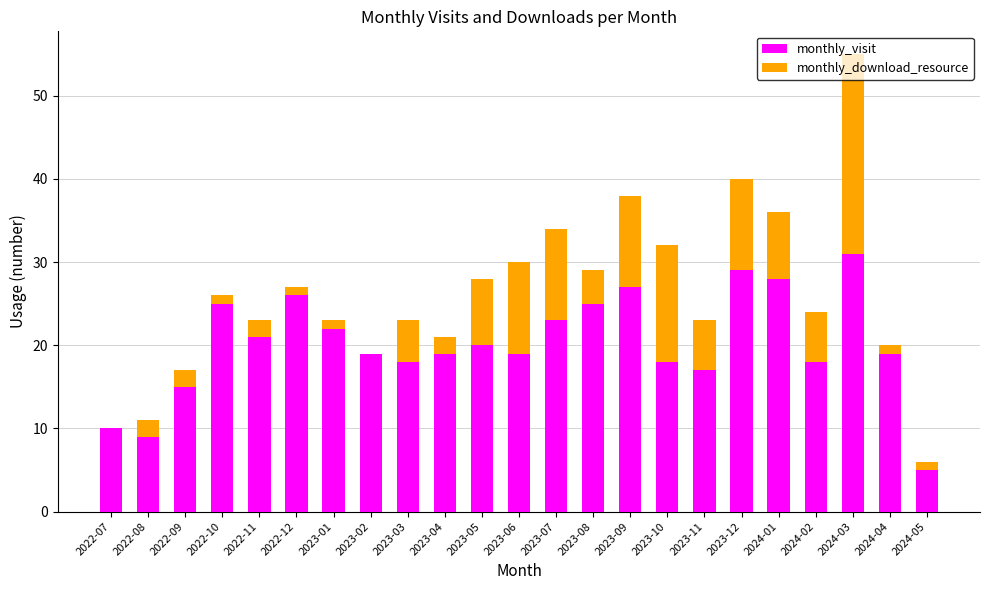

At which category is the sum across all series the highest?

2024-03